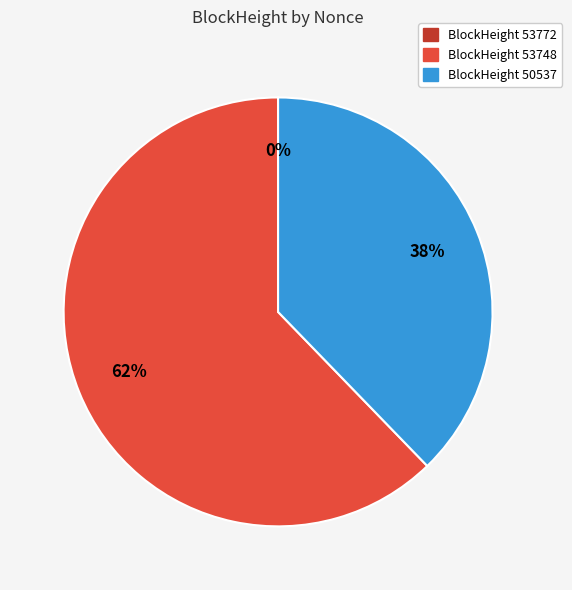

Is there a majority slice in this chart?

Yes